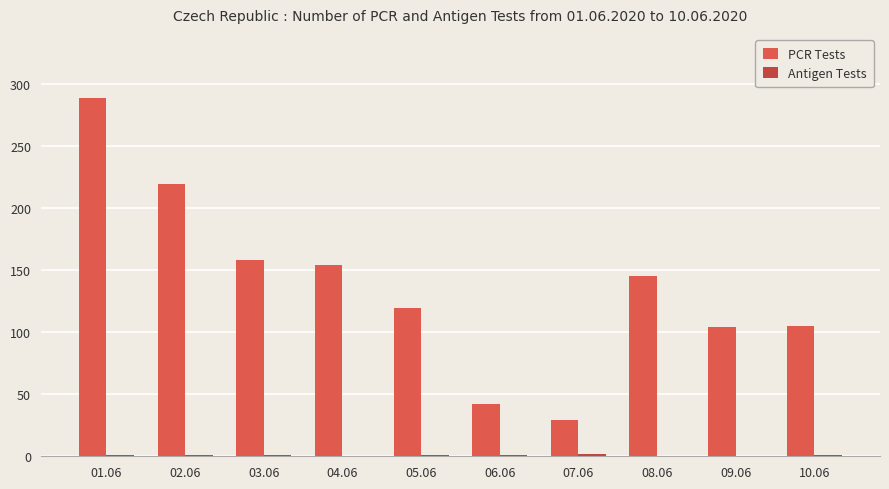

Does the chart contain stacked bars?

No